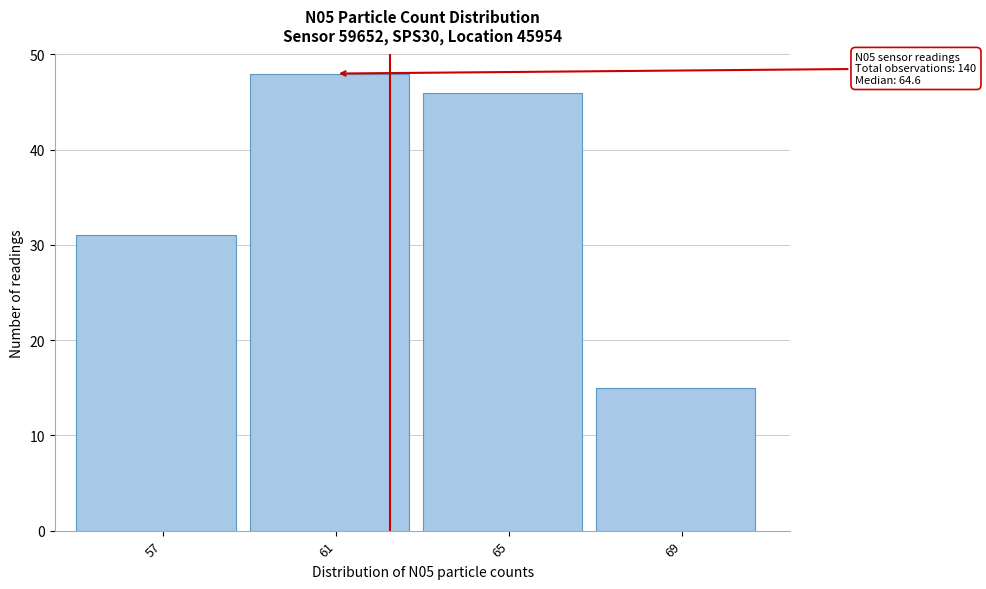

Reading left to right, extract all data points from this chart.

57=31	61=48	65=46	69=15